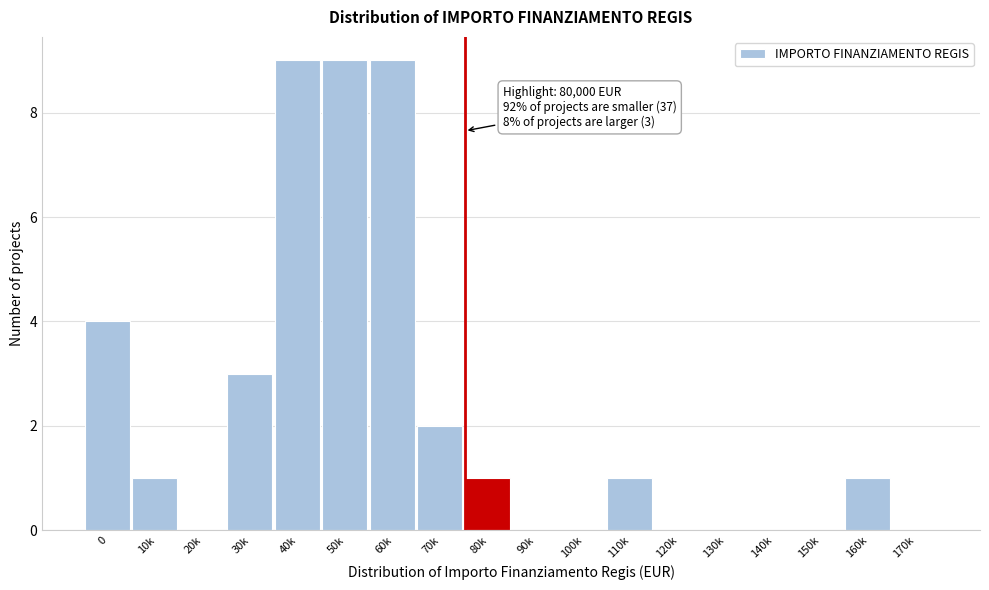

Reading left to right, list all the values displayed in this chart.

0=4	10k=1	20k=0	30k=3	40k=9	50k=9	60k=9	70k=2	80k=1	90k=0	100k=0	110k=1	120k=0	130k=0	140k=0	150k=0	160k=1	170k=0